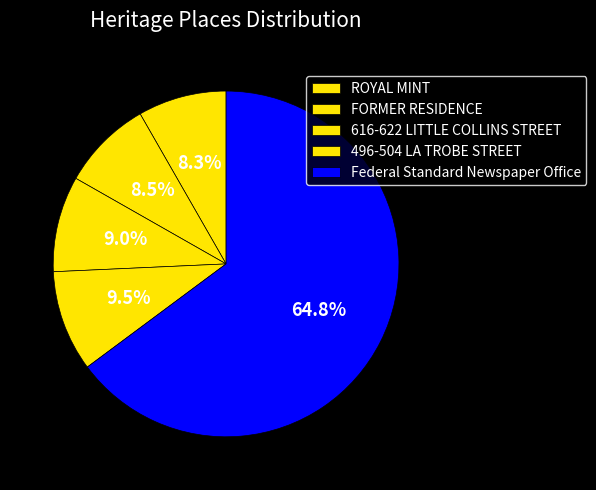

Does any single category account for the majority?

Yes